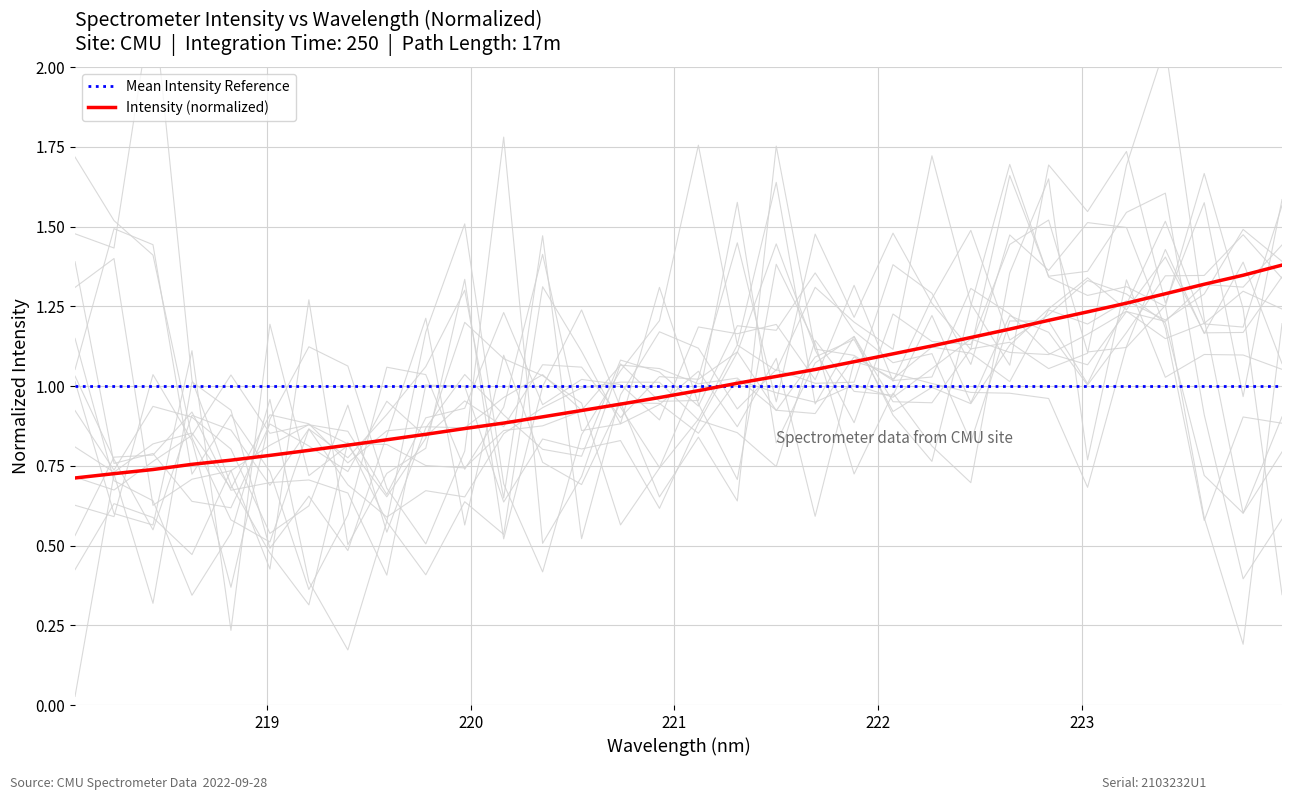

What is the maximum value shown in the chart?

1.4